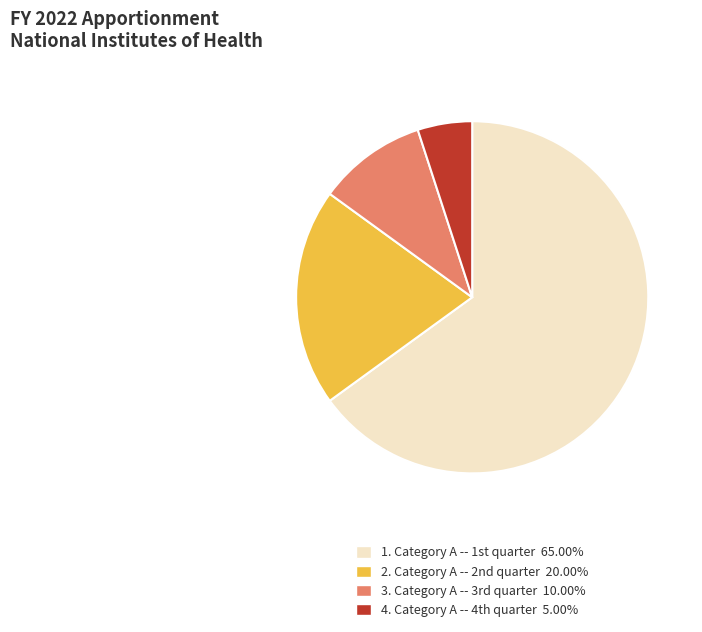

Is there any slice that represents more than half of the pie?

Yes